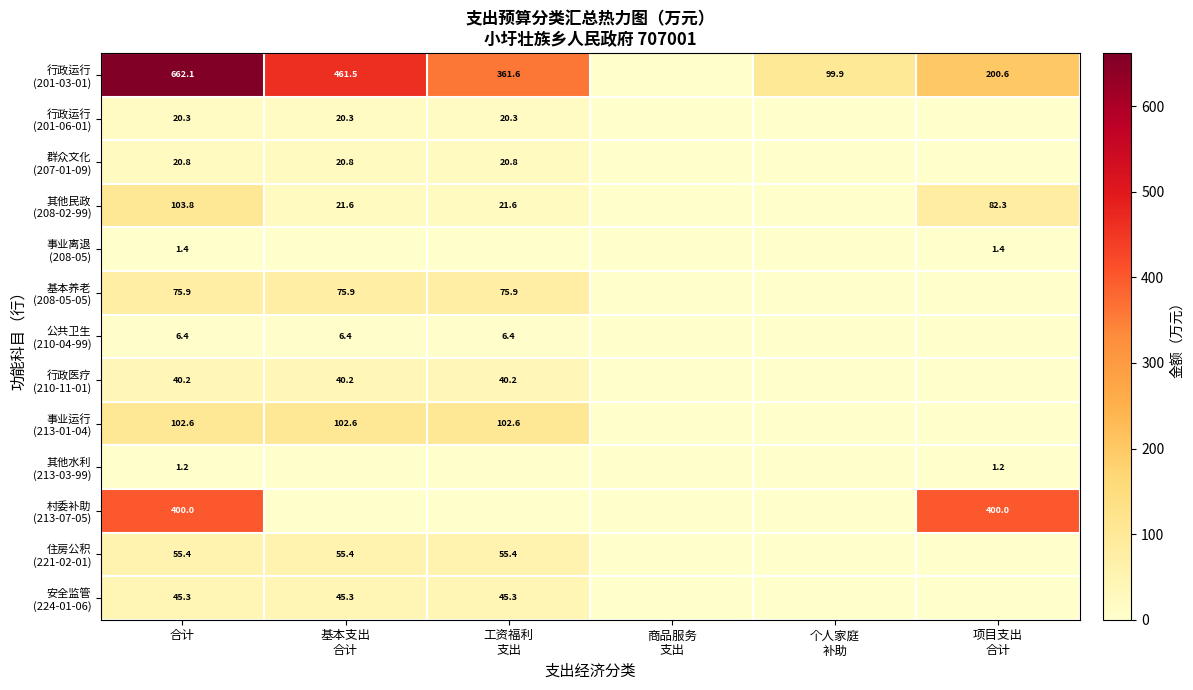

What is the average value of the 群众文化 (207-01-09) series?

10.4